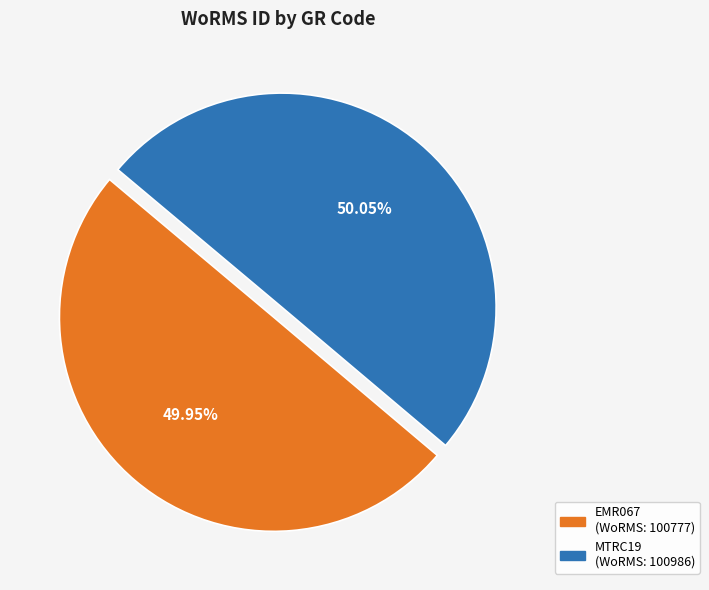

How many slices are in this pie chart?

2